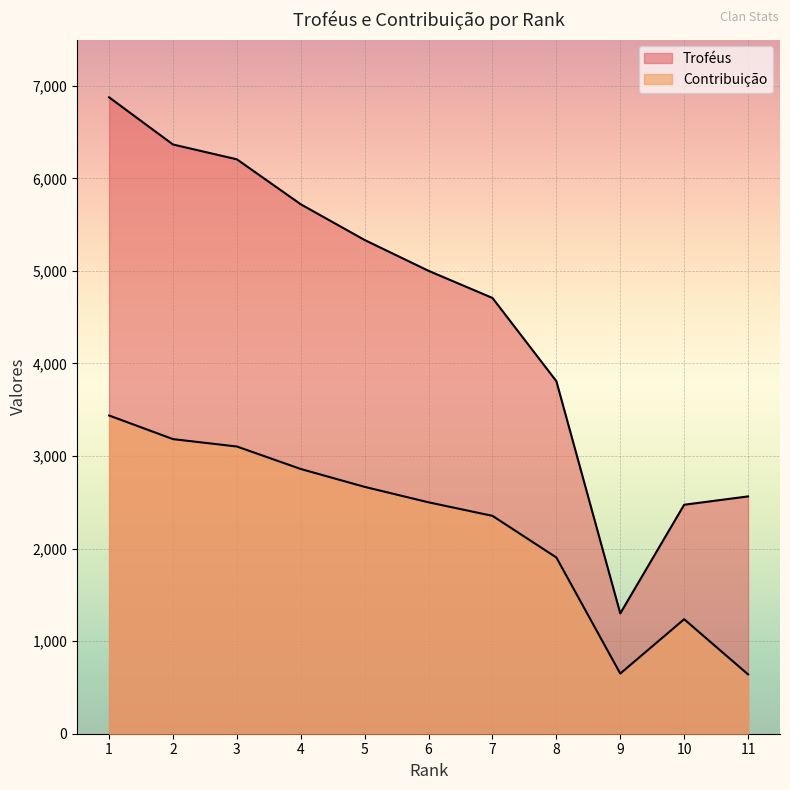

At 4, list the series in order from smallest to largest.

Contribuição, Troféus